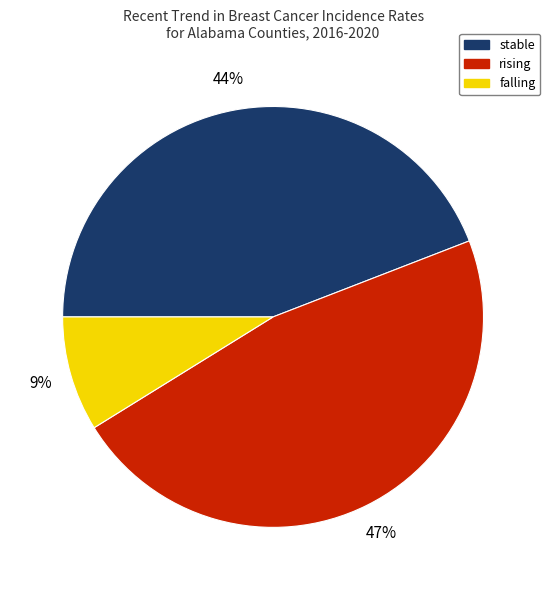

To the nearest percent, what portion does stable represent?

44%